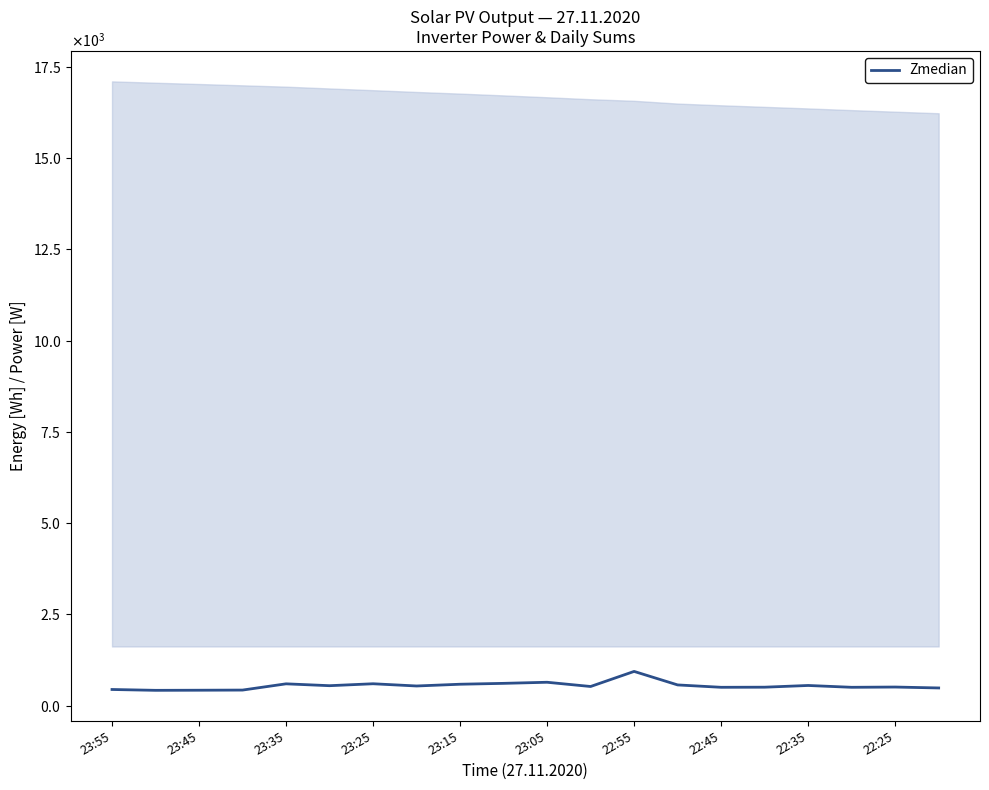

What is the average value?

549